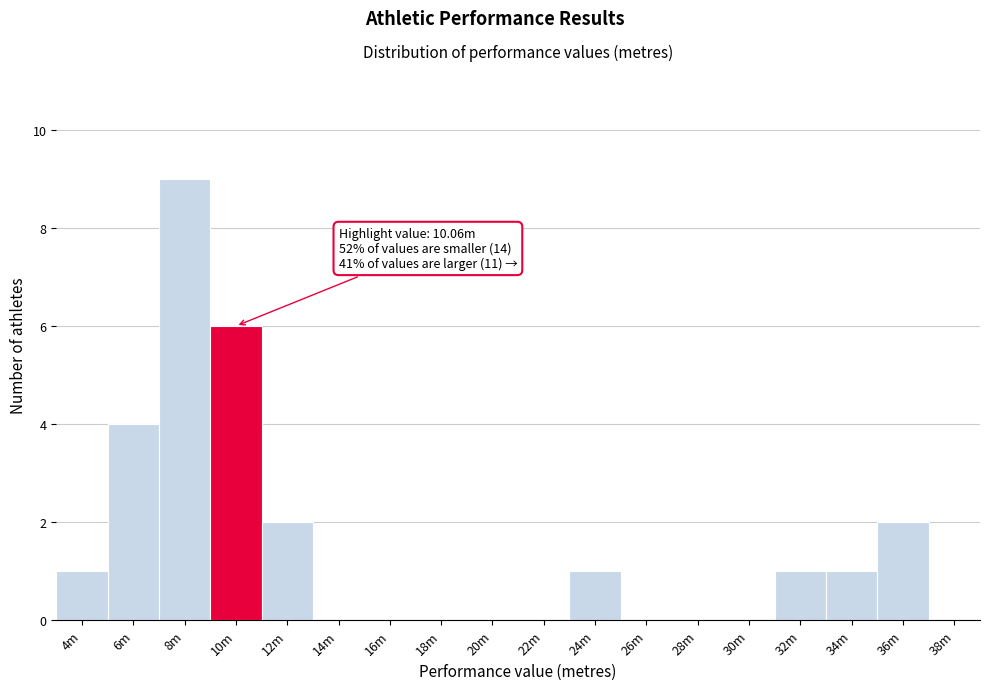

Reading left to right, list all the values displayed in this chart.

4m=1	6m=4	8m=9	10m=6	12m=2	14m=0	16m=0	18m=0	20m=0	22m=0	24m=1	26m=0	28m=0	30m=0	32m=1	34m=1	36m=2	38m=0